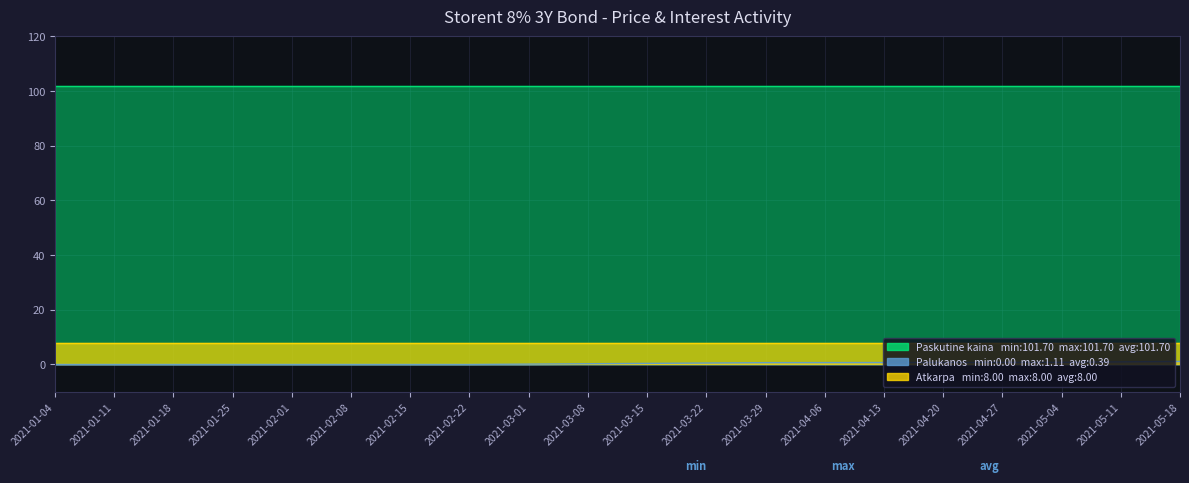

What is the maximum value shown in the chart?

101.7